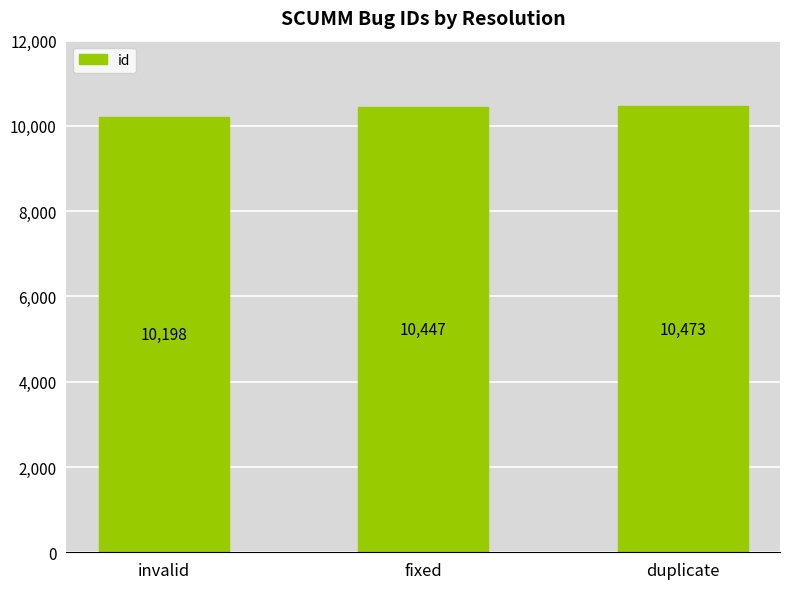

What is the difference between the maximum and minimum values?

275